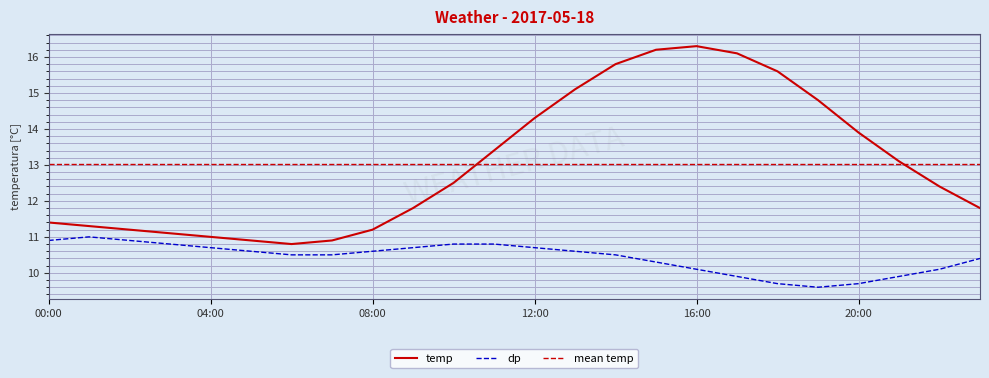

True or false: dp and temp intersect in this chart.

False